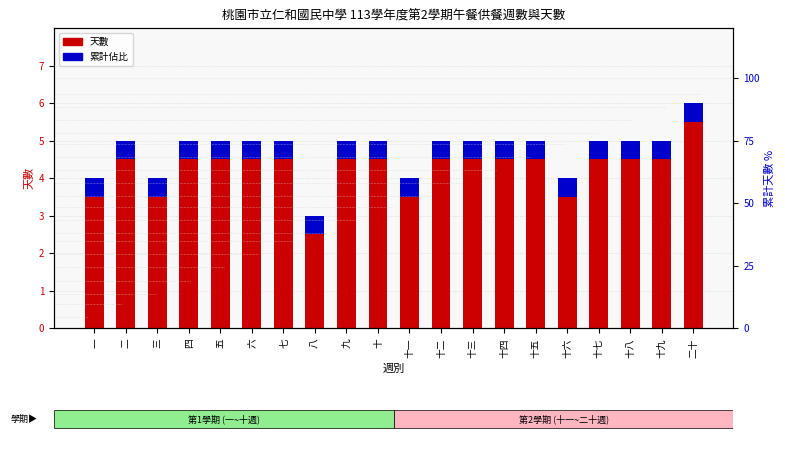

Is the value of 累計佔比 at 二十 greater than the value of 天數 (主) at 十二?

No